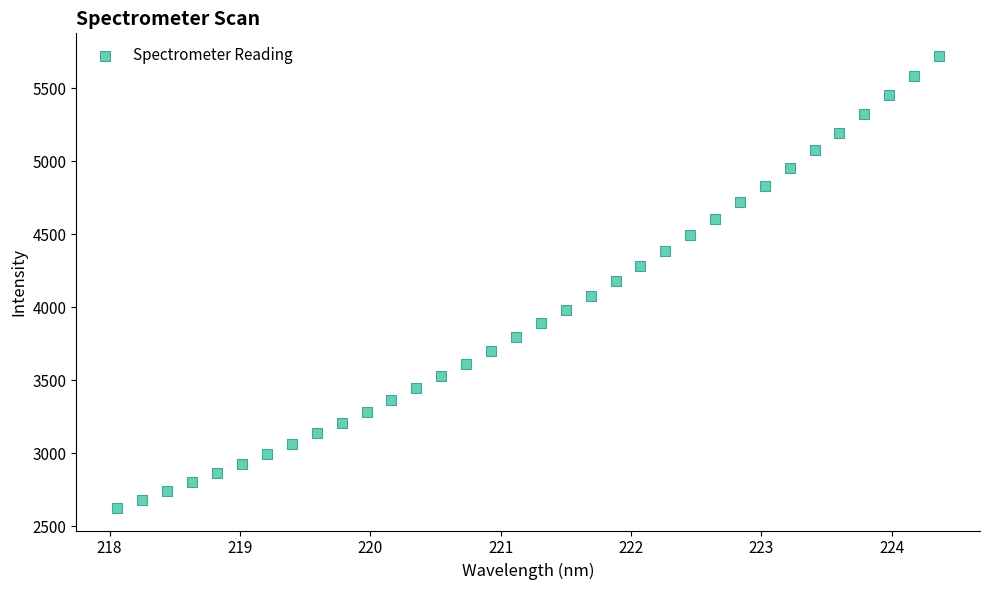

What is the range of X values (max minus min)?

6.3